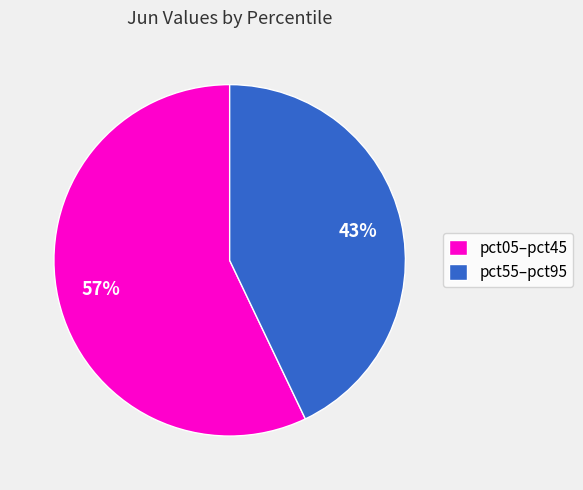

To the nearest percent, what is the average slice percentage?

50%